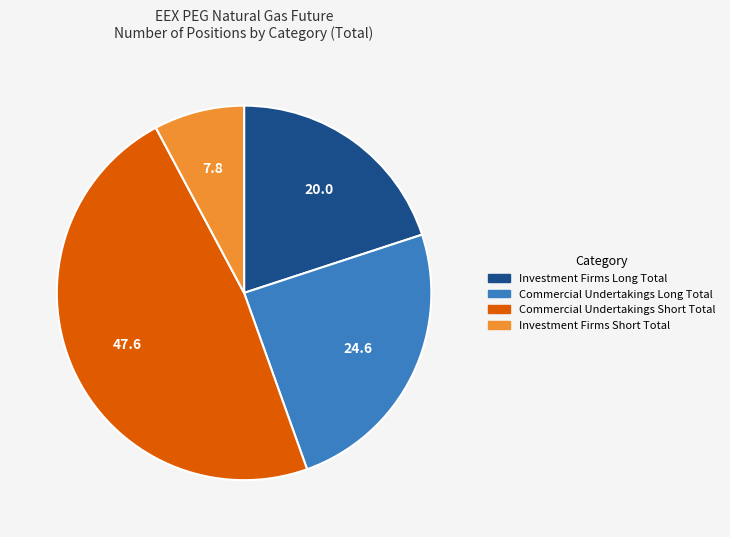

Count the number of slices in the pie.

4